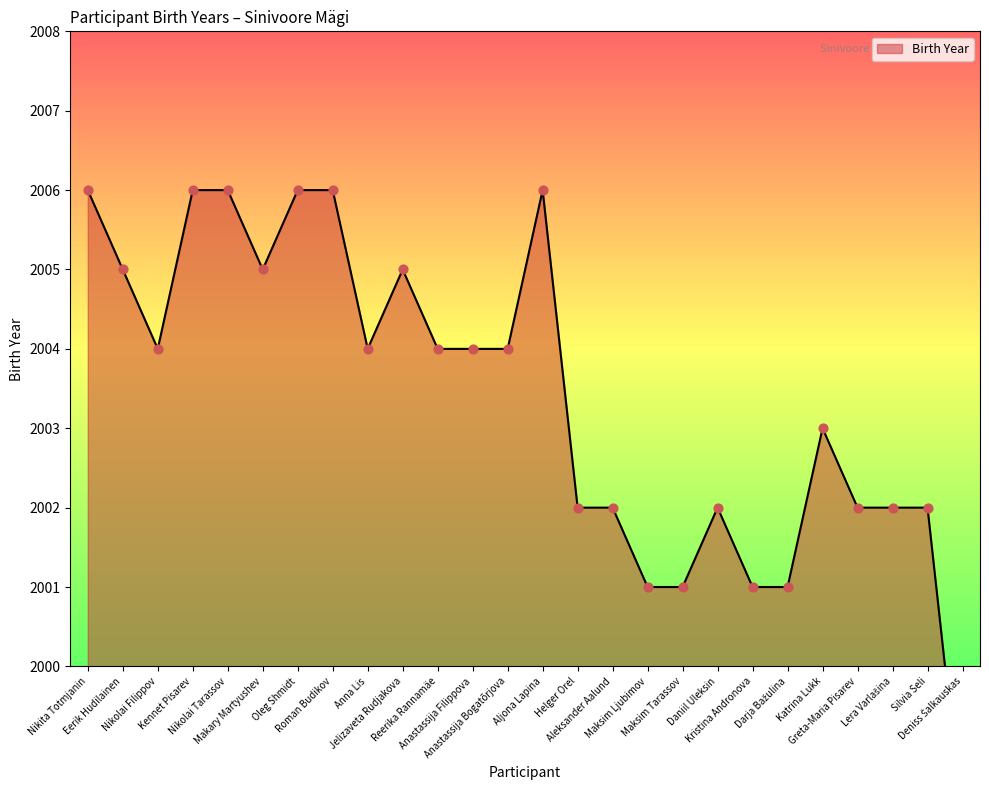

What is the change in value from Eerik Hudilainen to Aljona Lapina?

+1